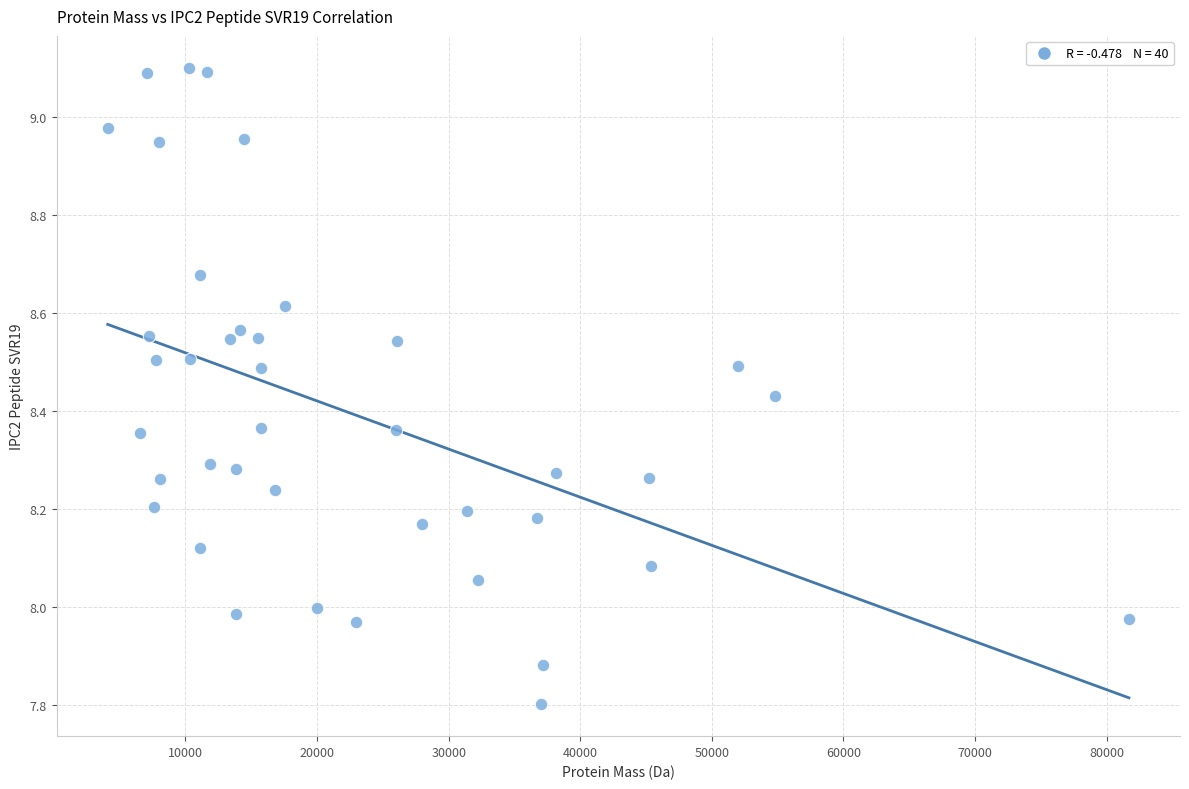

What is the range of Y values (max minus min)?

1.3